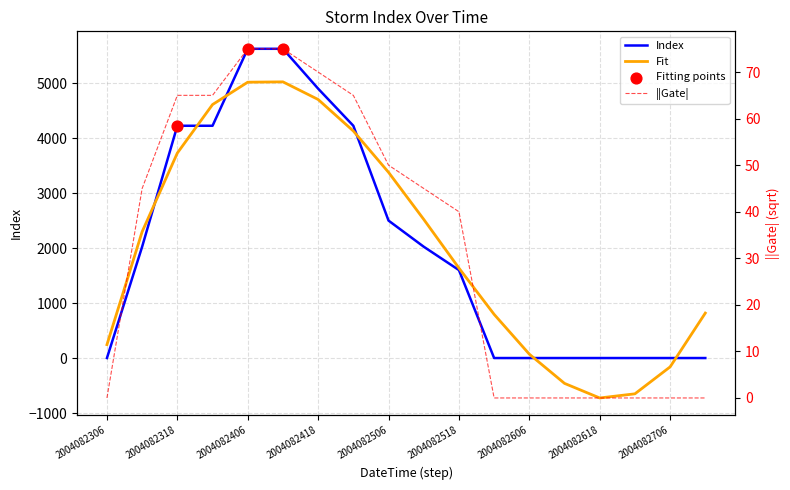

Approximately how many times larger is the value at 2004082506 compared to 2004082318?

0.6